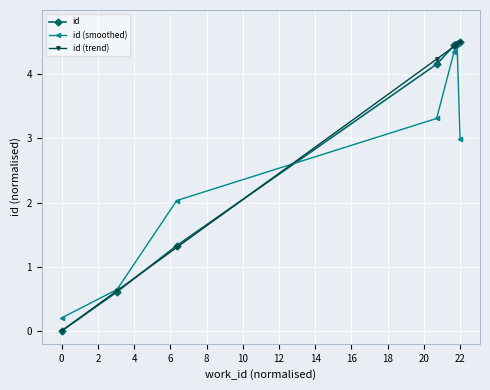

What is the sum of all id values?

32.9